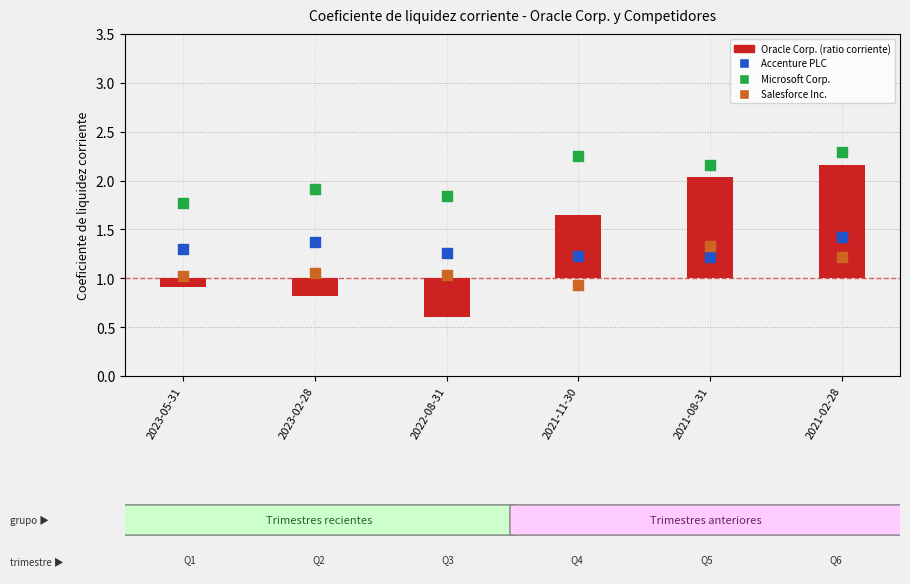

At which category is the sum across all series the highest?

2021-02-28